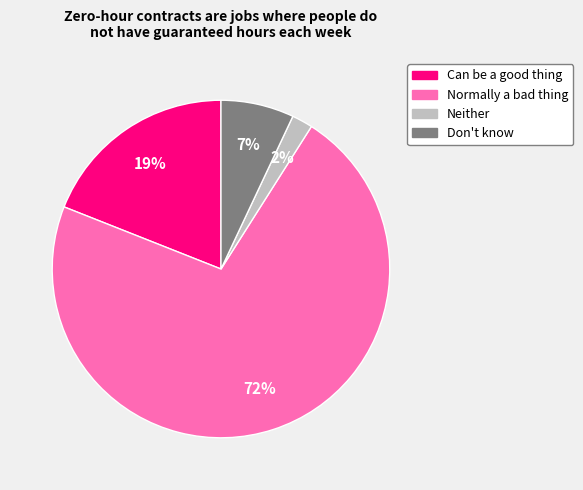

To the nearest percent, what percentage of the pie is Don't know?

7%